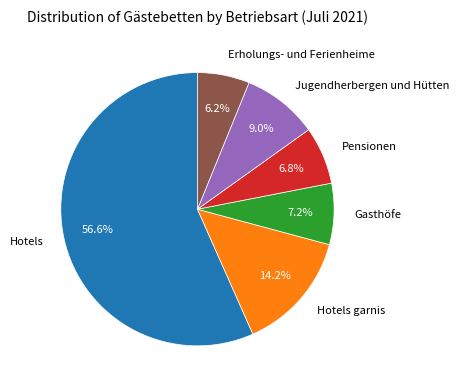

Is there a majority slice in this chart?

Yes